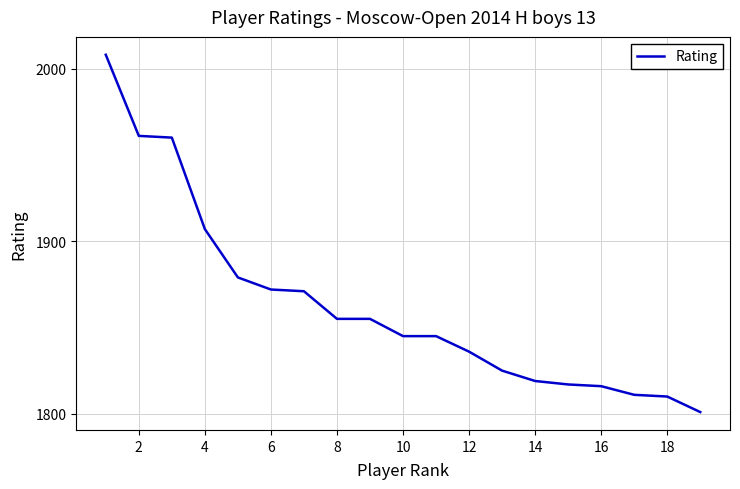

What is the difference between the maximum and minimum values?

207